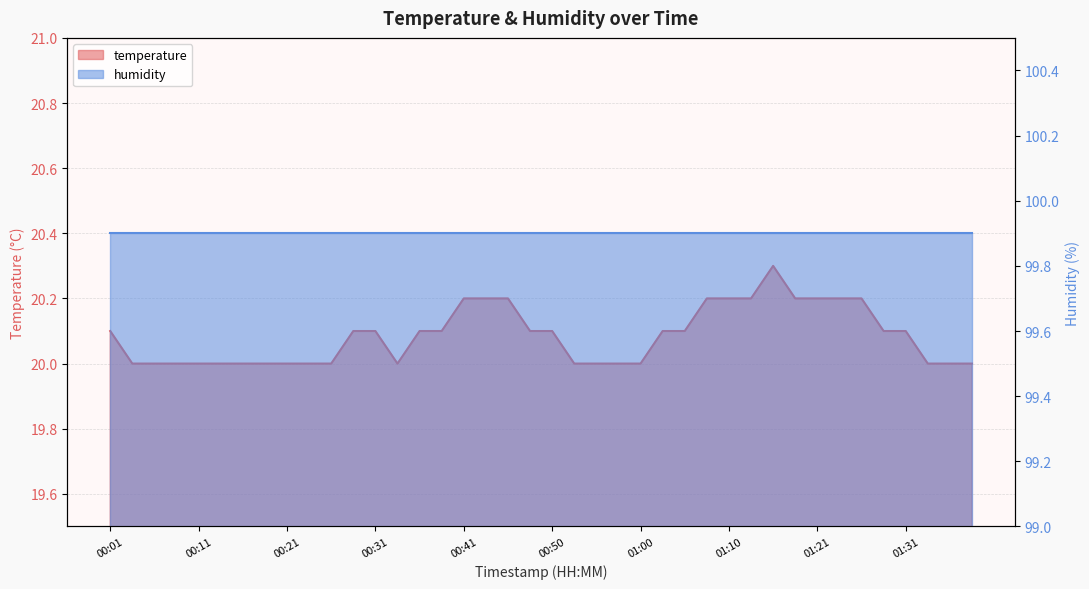

Read the value at 01:38.

20.0